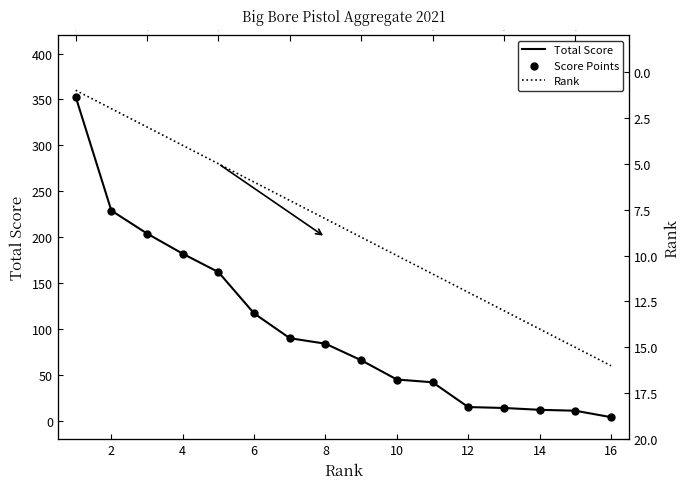

At how many categories does at least one series exceed 218?

2